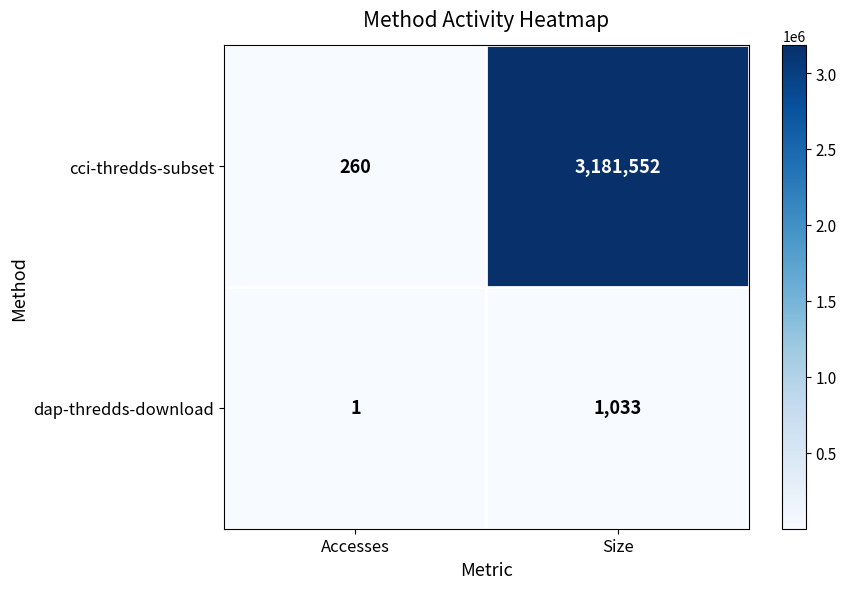

What is the approximate value of dap-thredds-download at Size?

1033